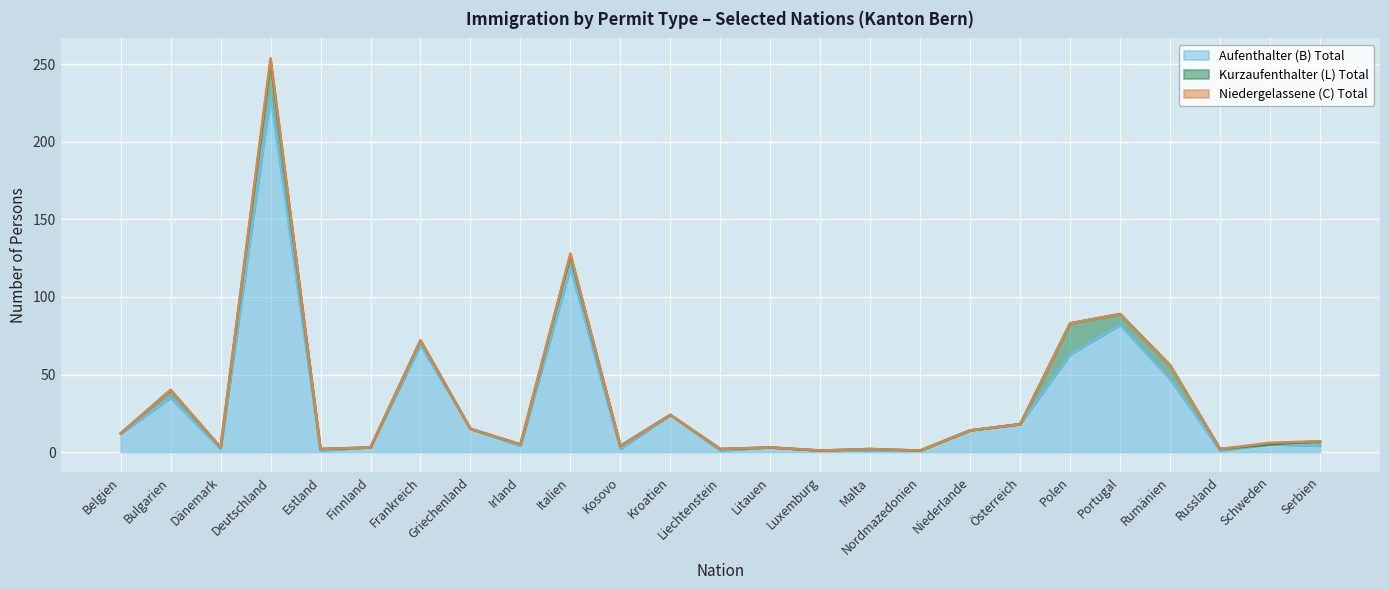

True or false: Aufenthalter (B) Total and Niedergelassene (C) Total intersect in this chart.

False